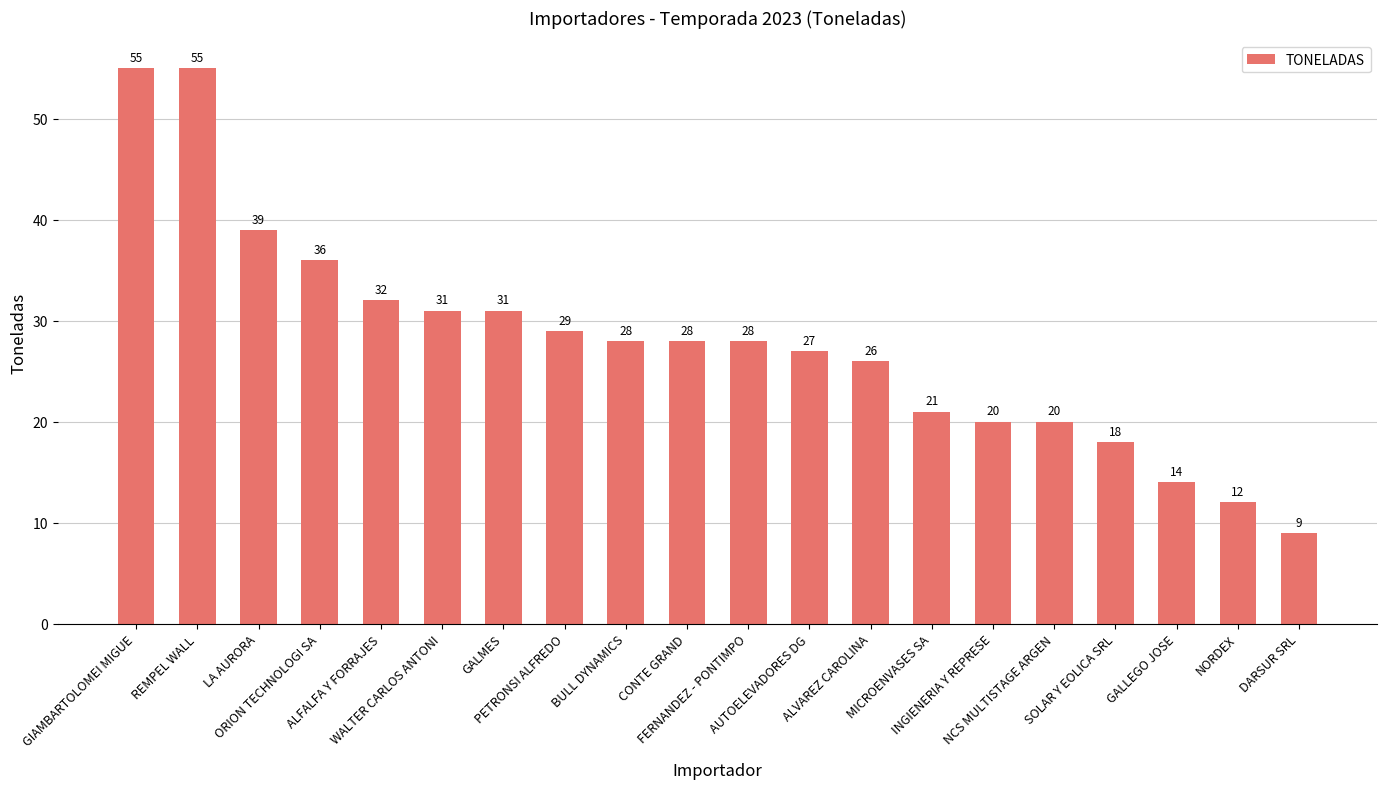

What is the difference between the maximum and minimum values?

46